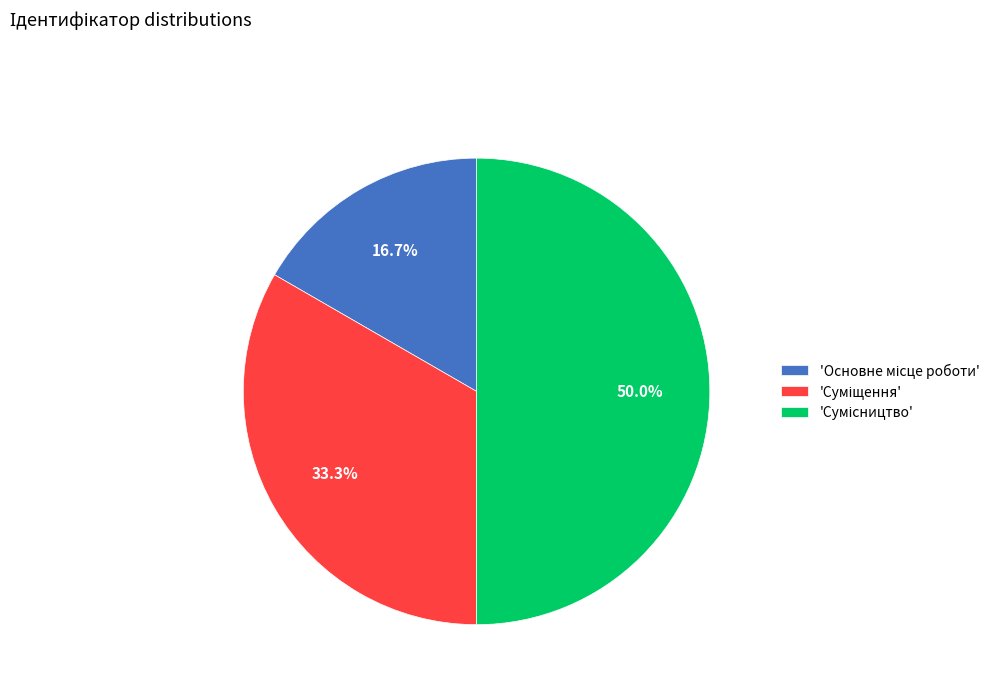

To the nearest percent, what is the average slice percentage?

33%